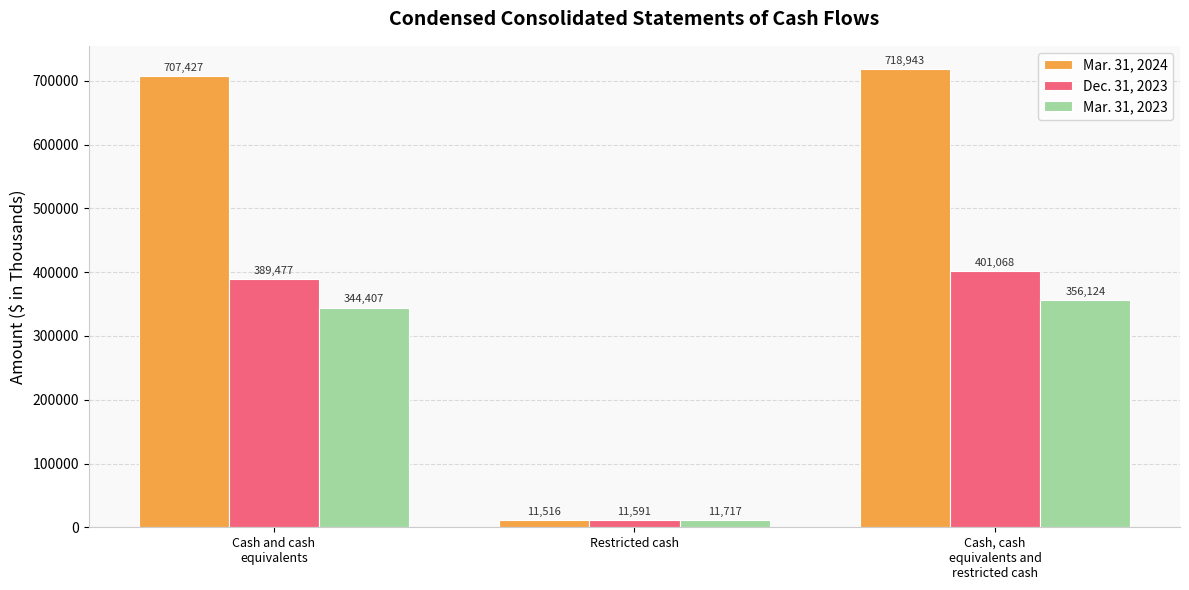

What is the sum of all Mar. 31, 2023 values?

712248